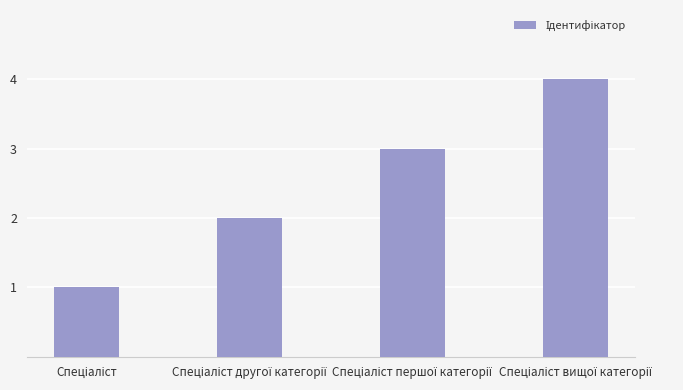

What is the maximum value shown in the chart?

4